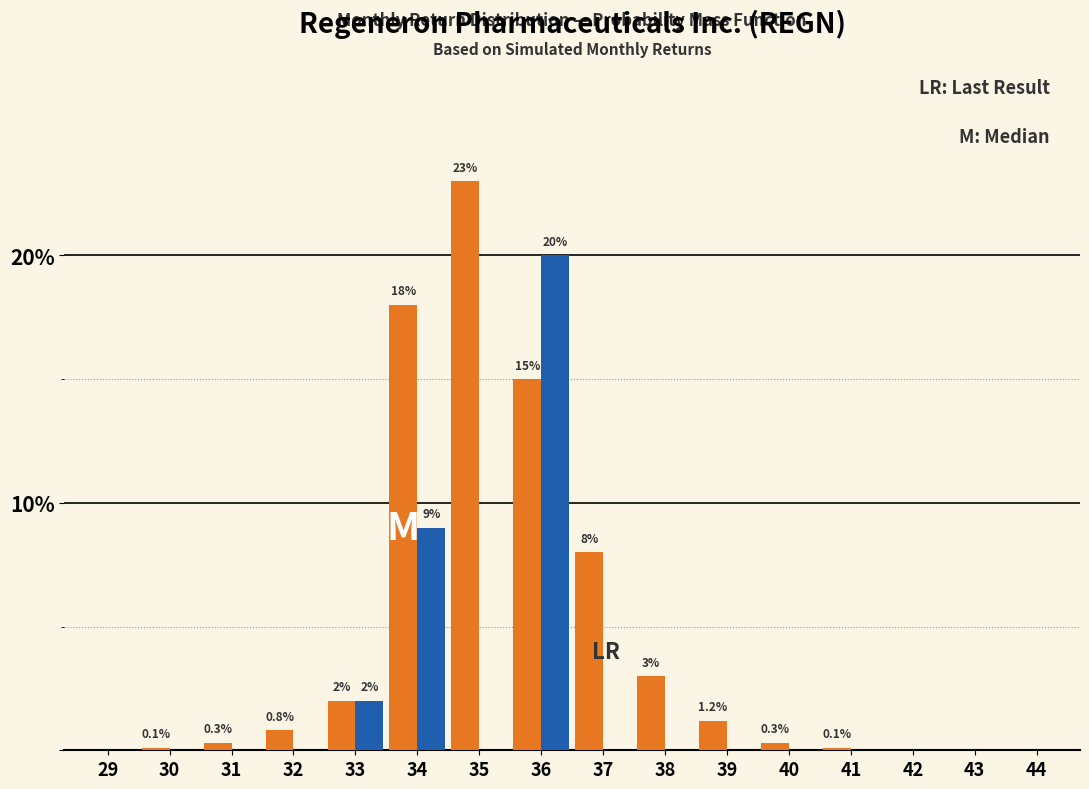

What is the greatest value displayed?

23.0